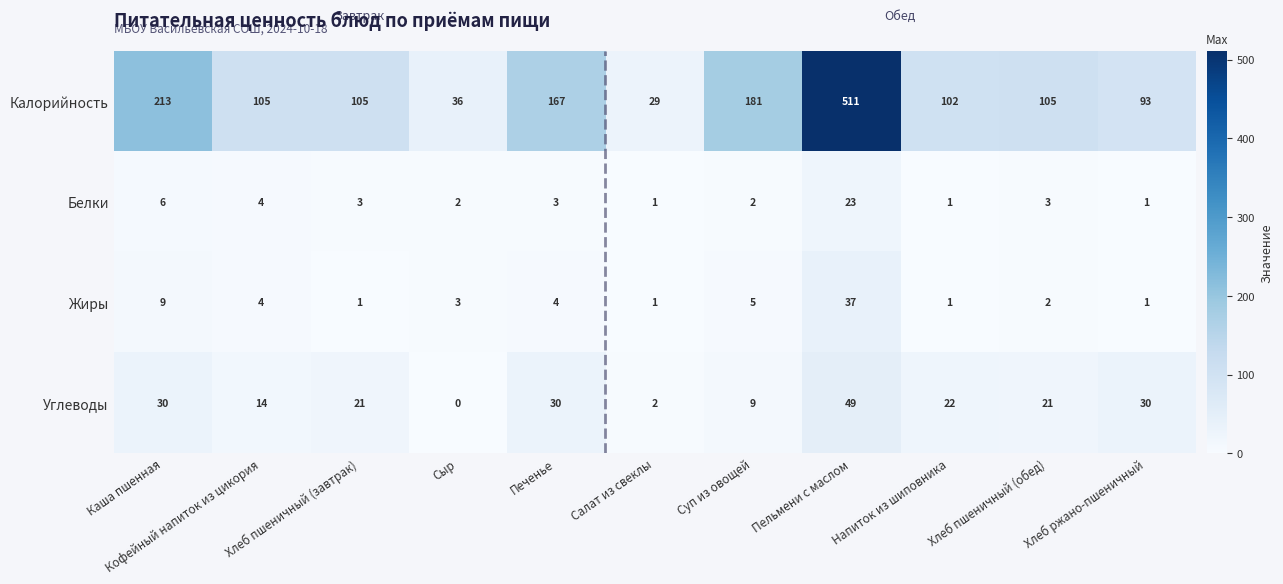

Rank the series at Каша пшенная from highest to lowest value.

Калорийность, Углеводы, Жиры, Белки